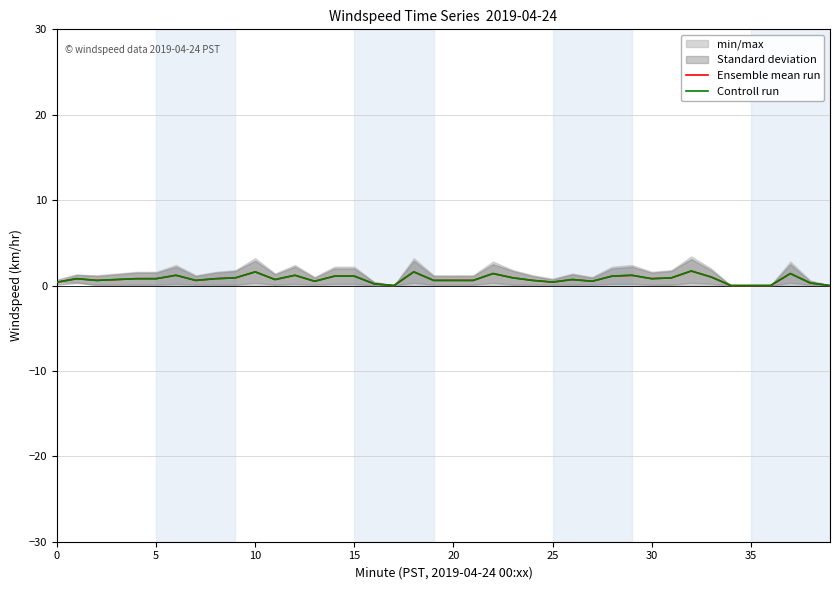

What is the label of the 28th point from the right?

12